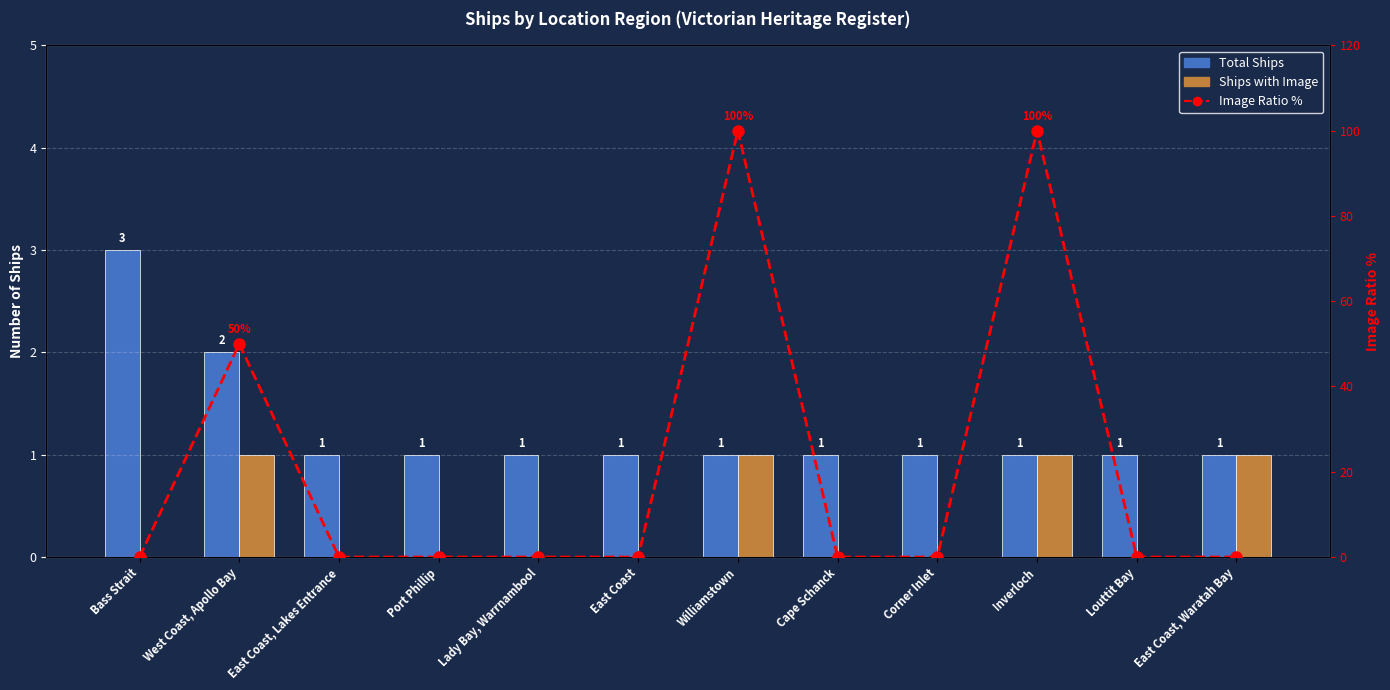

What is the difference between the highest and lowest values at Lady Bay, Warrnambool?

1